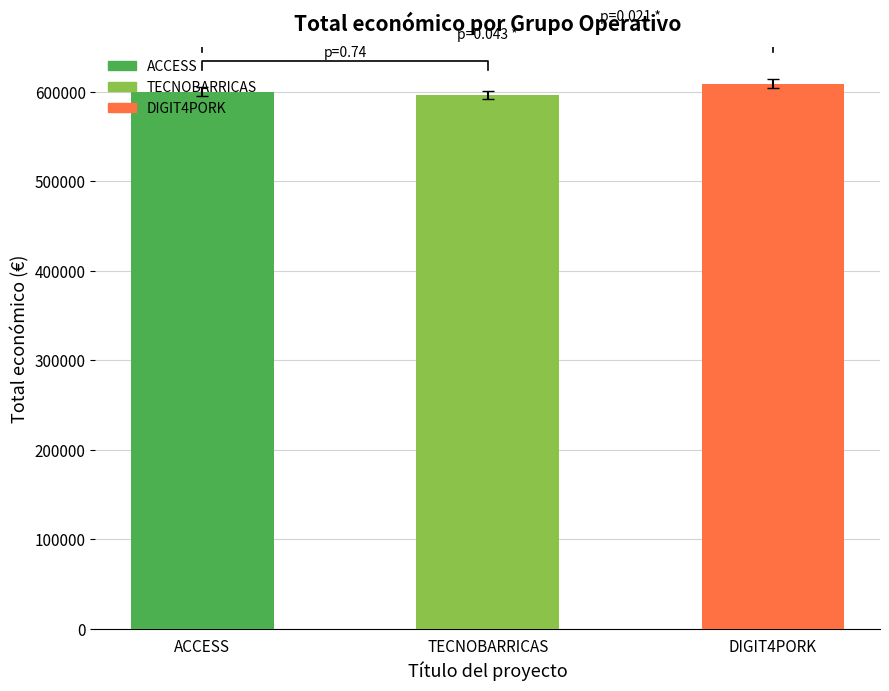

At which label does the data first exceed 599779?

DIGIT4PORK